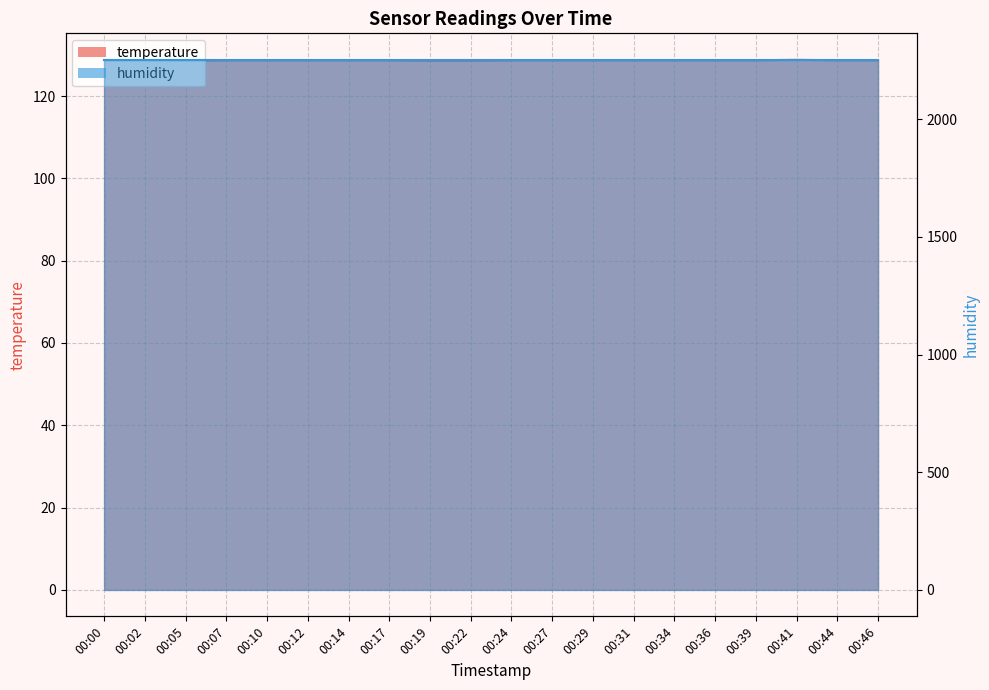

The value at 00:39 is 128.7. True or false?

True